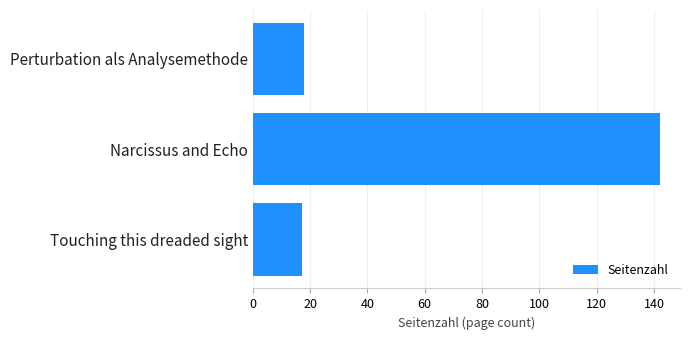

How many bars are there in total?

3